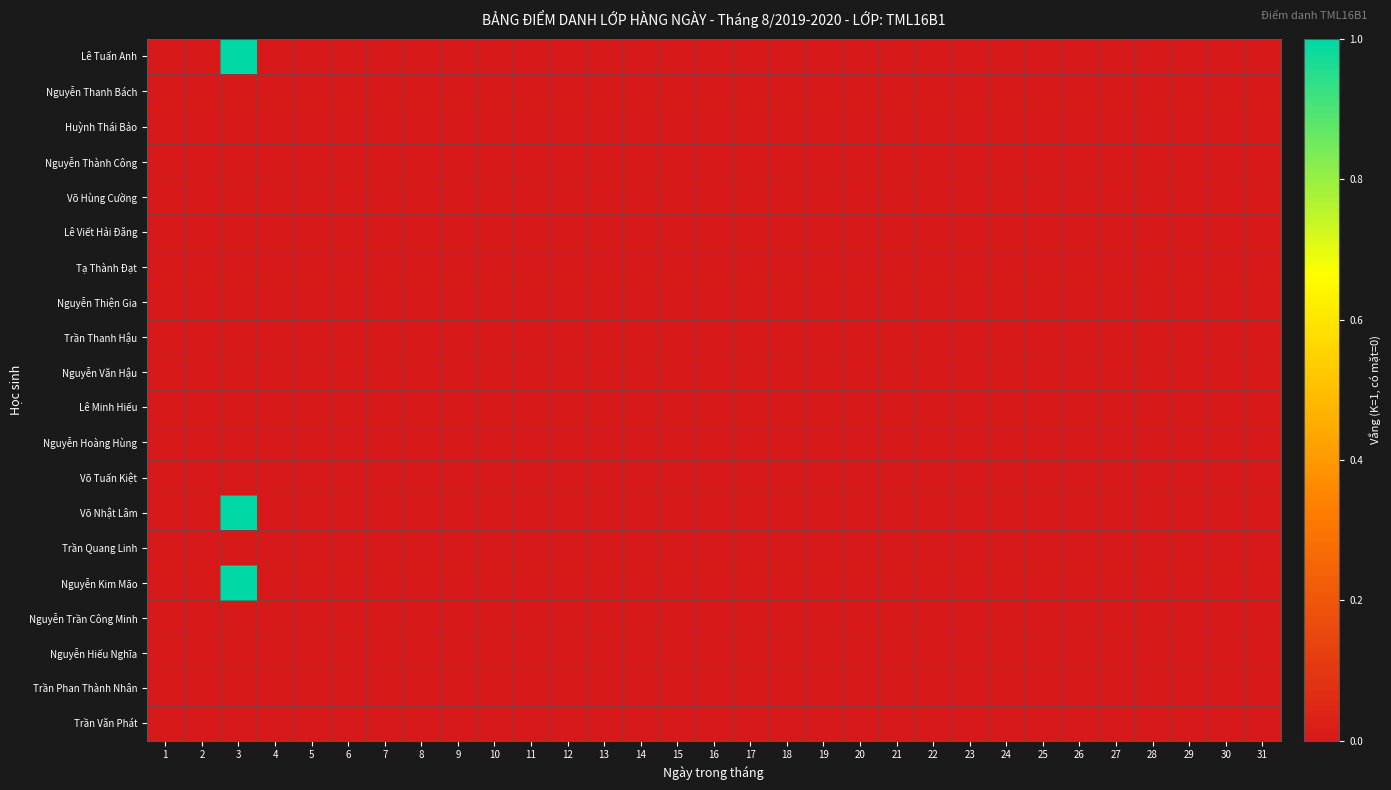

Rank the series at 11 from highest to lowest value.

Lê Tuấn Anh, Nguyễn Thanh Bách, Huỳnh Thái Bảo, Nguyễn Thành Công, Võ Hùng Cường, Lê Viết Hải Đăng, Tạ Thành Đạt, Nguyễn Thiện Gia, Trần Thanh Hậu, Nguyễn Văn Hậu, Lê Minh Hiếu, Nguyễn Hoàng Hùng, Võ Tuấn Kiệt, Võ Nhật Lâm, Trần Quang Linh, Nguyễn Kim Mão, Nguyễn Trần Công Minh, Nguyễn Hiếu Nghĩa, Trần Phan Thành Nhân, Trần Văn Phát